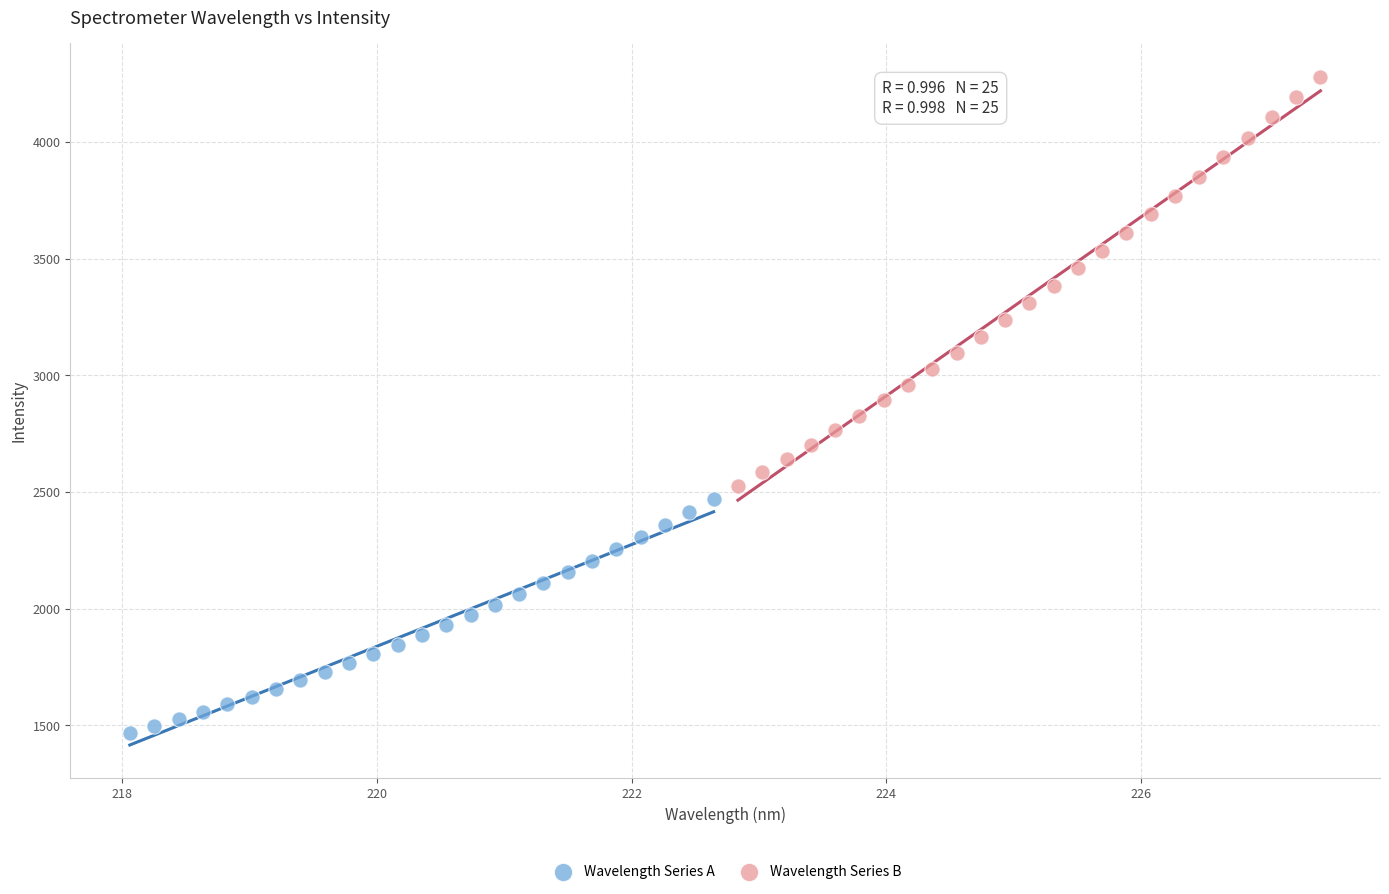

What are all the series names shown in the legend?

Wavelength Series A, Wavelength Series B